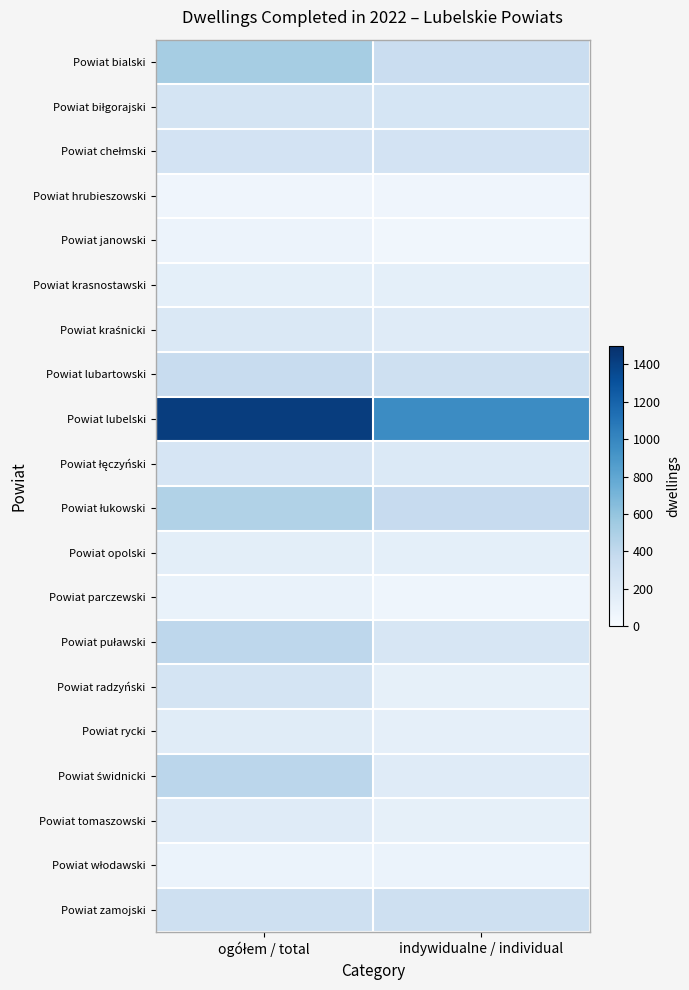

Which series has the largest range (max minus min)?

Powiat lubelski